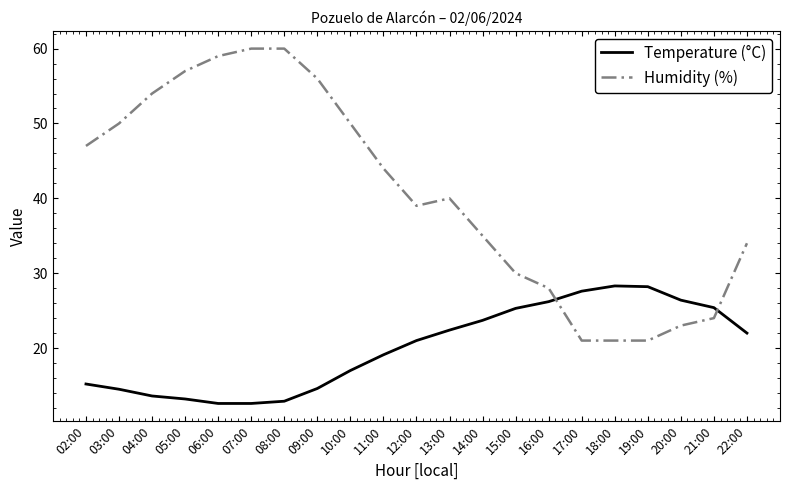

Is it true that Humidity (%) equals 57.0 at 05:00?

True